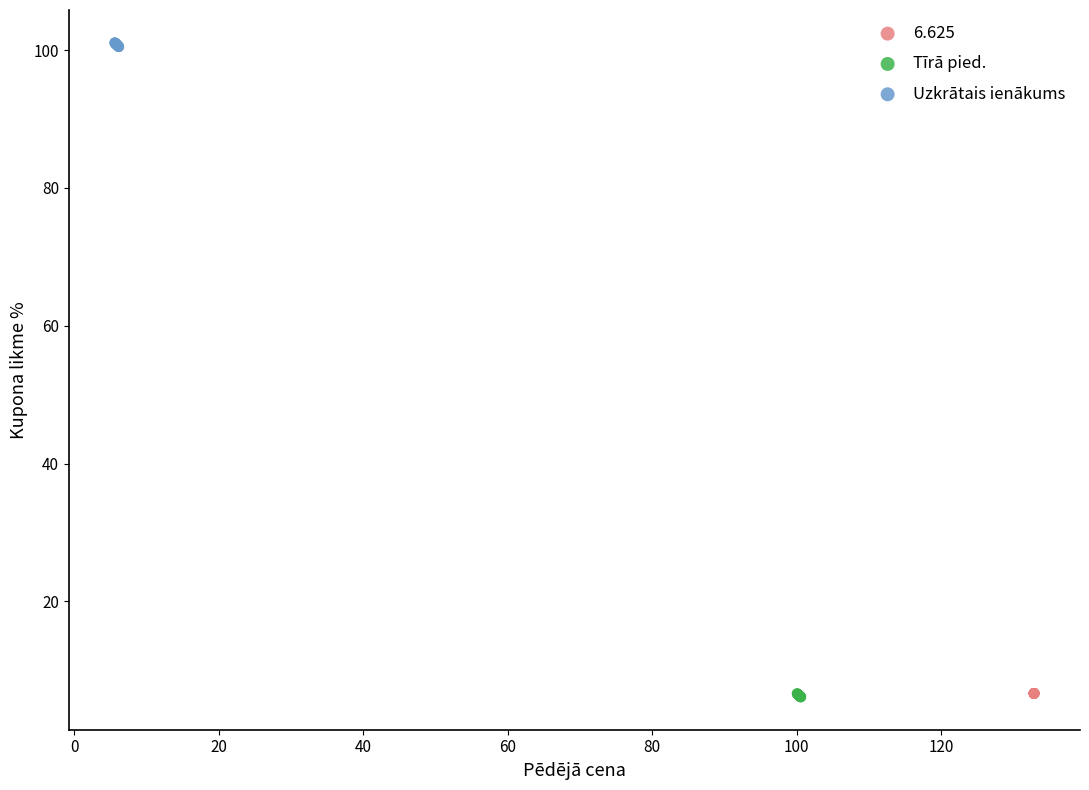

Which series reaches the maximum Y coordinate?

Uzkrātais ienākums